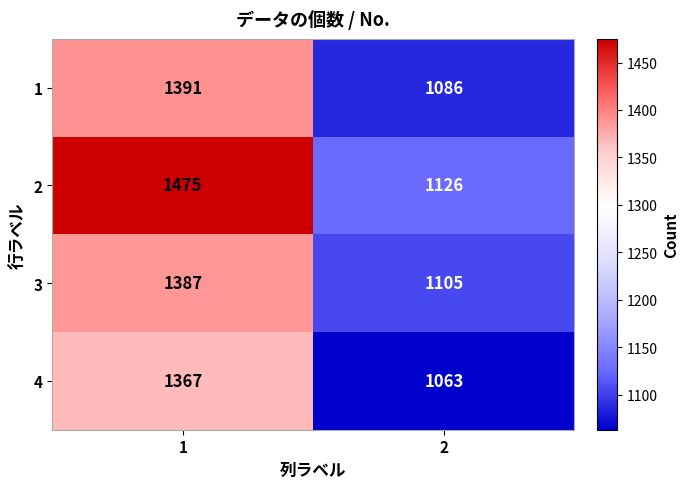

Which series has the largest total across all categories?

2